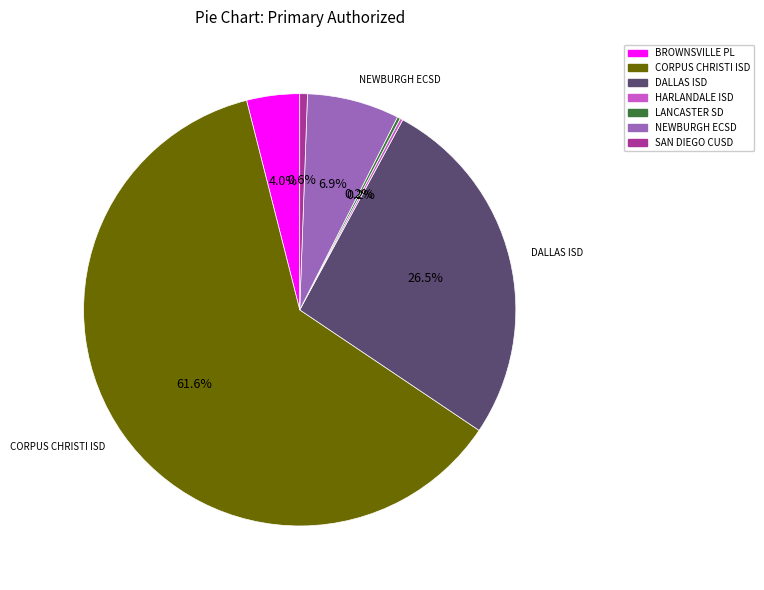

Is there any slice that represents more than half of the pie?

Yes